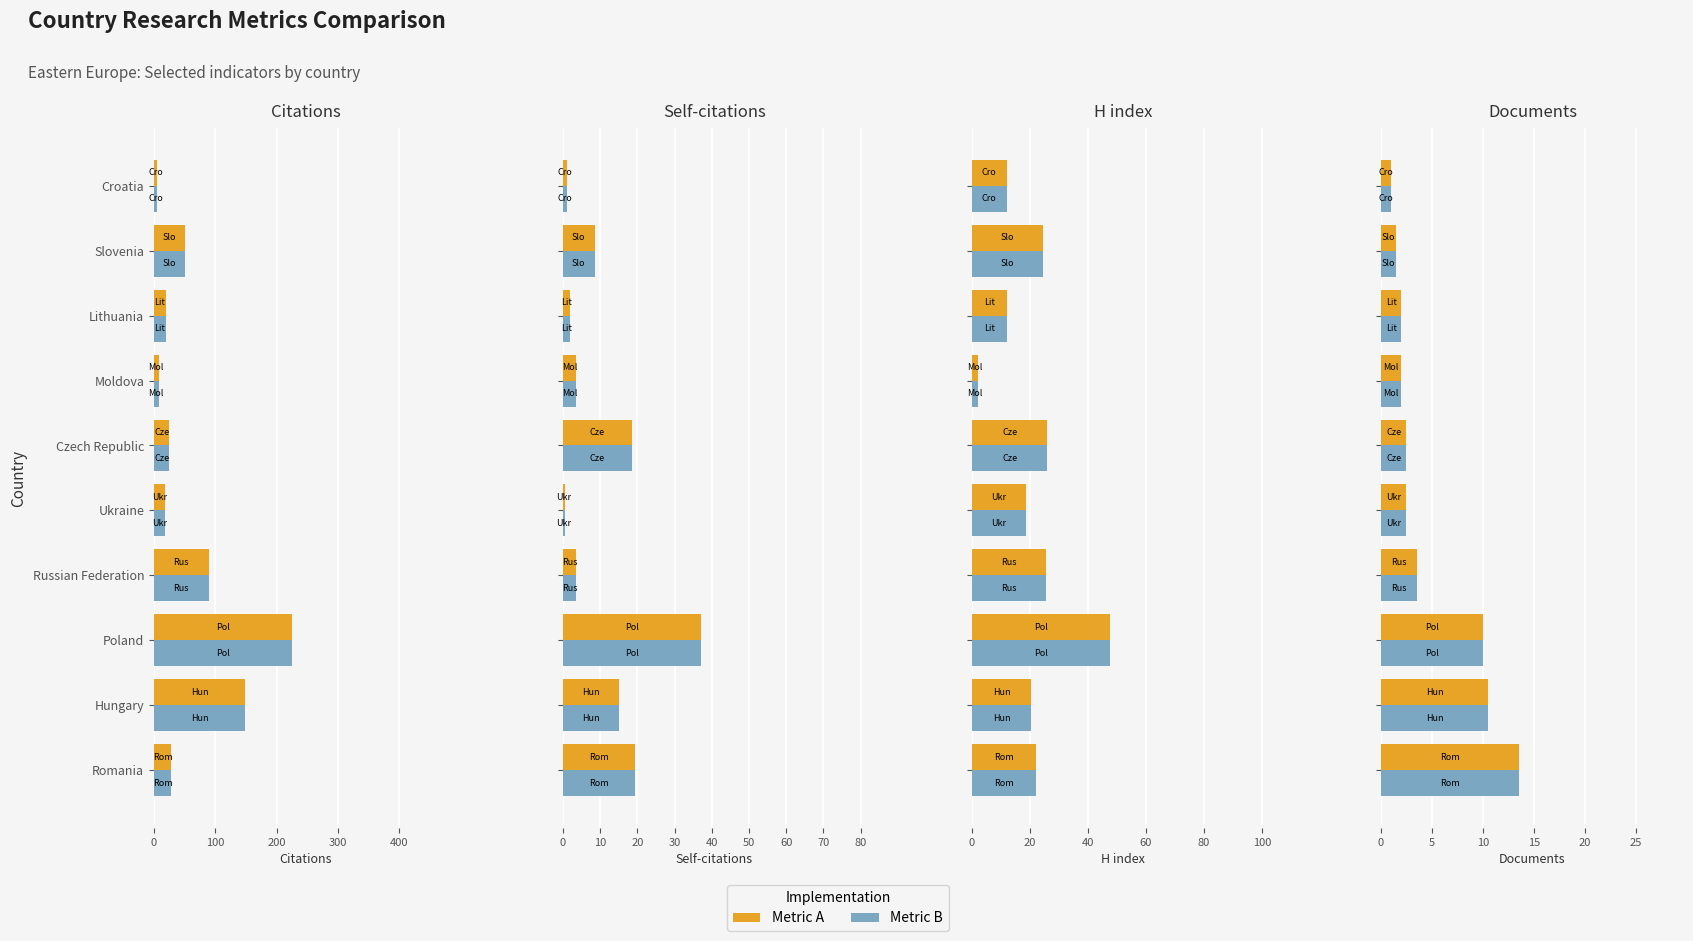

How many series are shown in this chart?

2